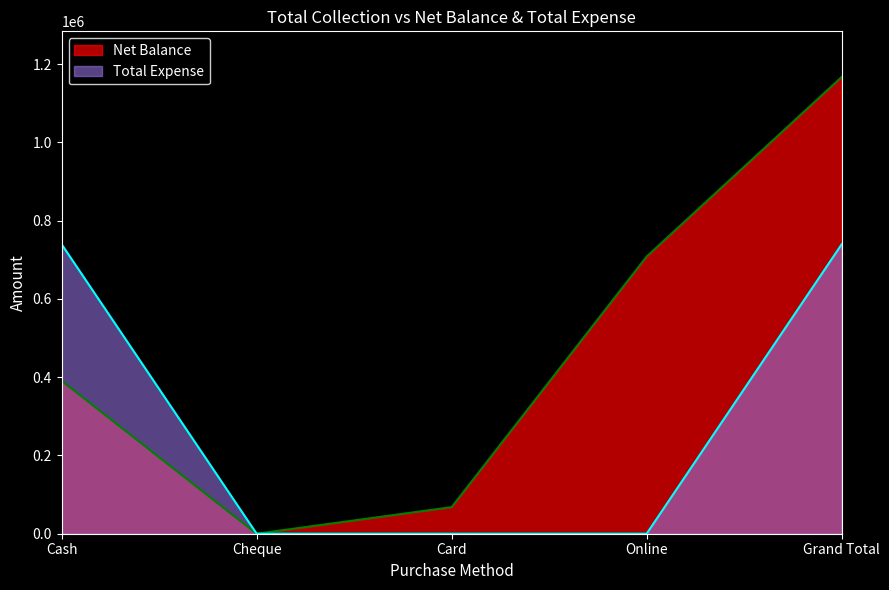

Is the value of Net Balance at Card greater than the value of Total Expense at Card?

Yes